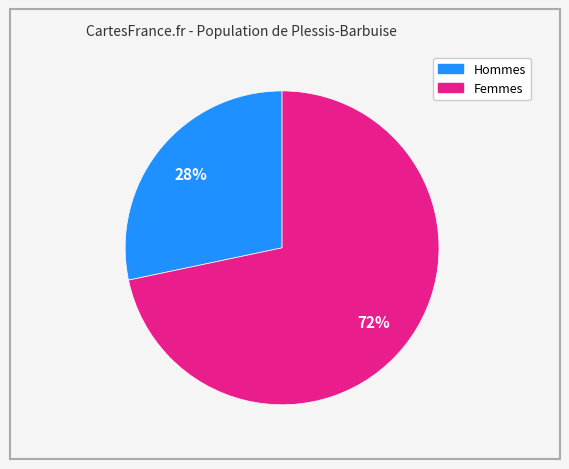

Does any single category account for the majority?

Yes